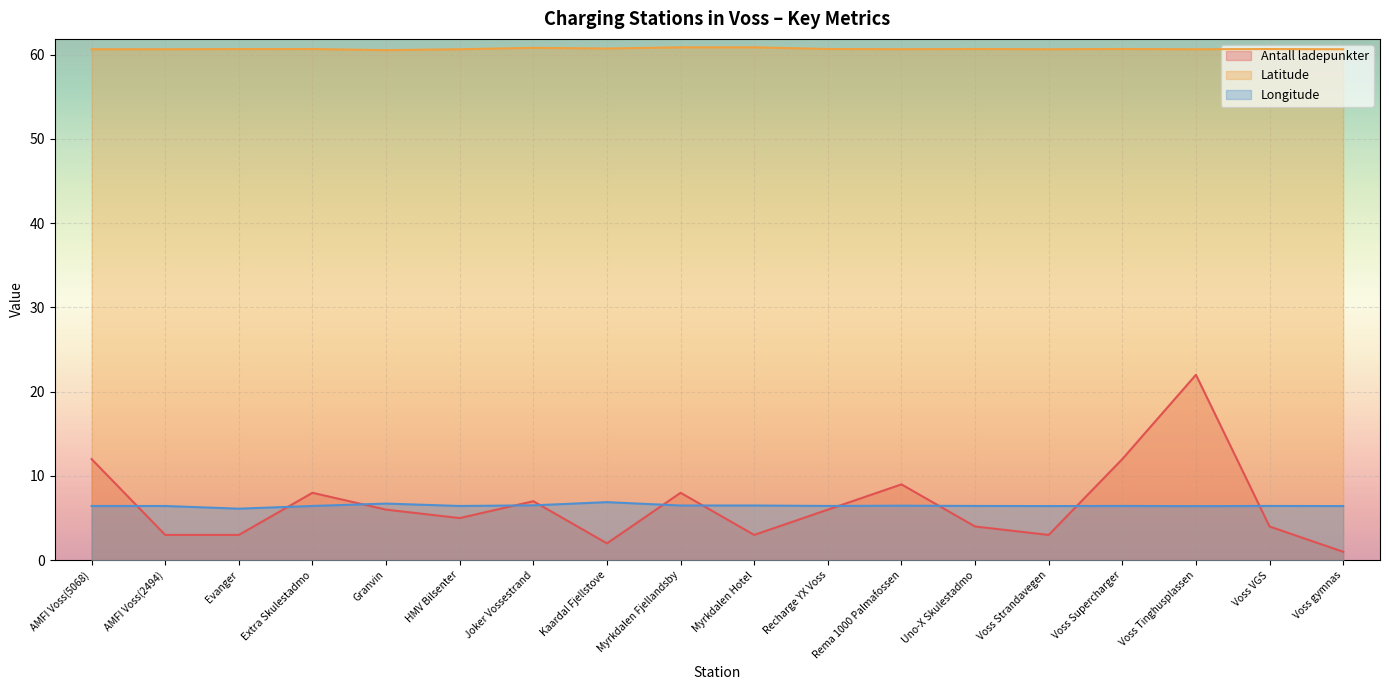

What are all the series names shown in the legend?

Antall ladepunkter, Latitude, Longitude